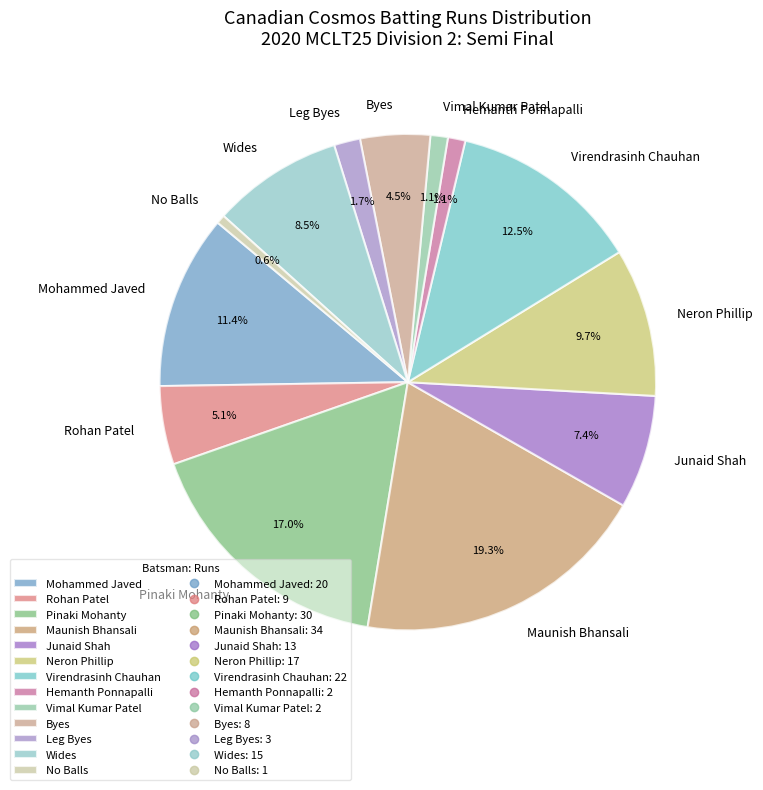

Which has a higher value, Byes or Maunish Bhansali?

Maunish Bhansali